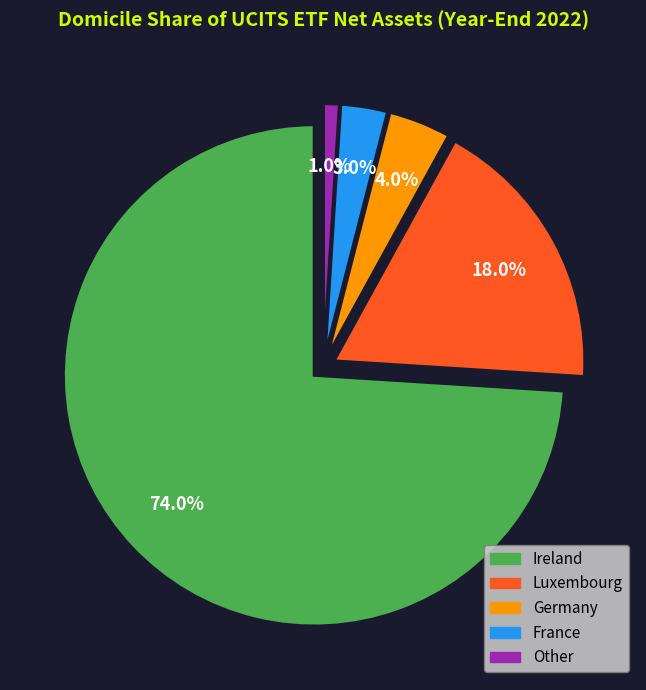

Which slice is the smallest?

Other